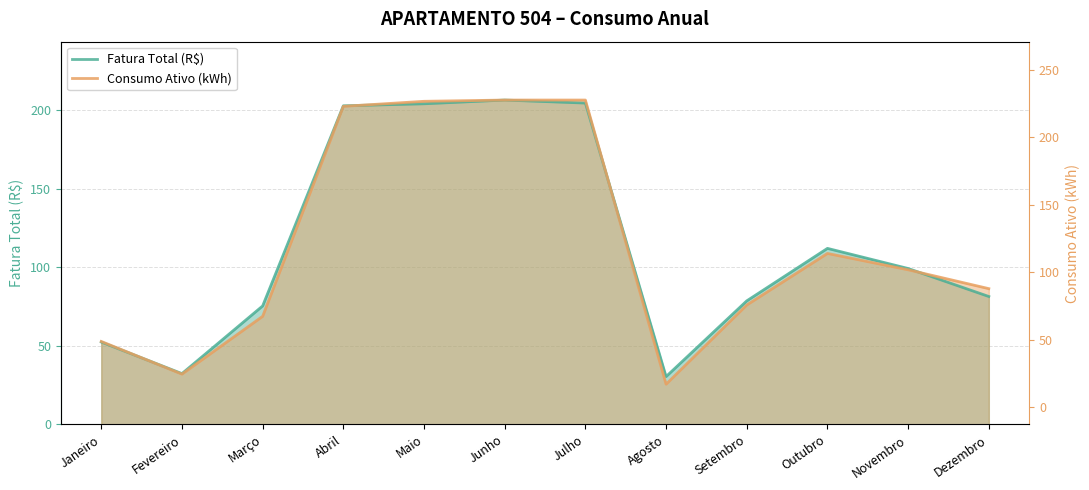

Where does the Consumo Ativo (kWh) series first go above 98?

Abril